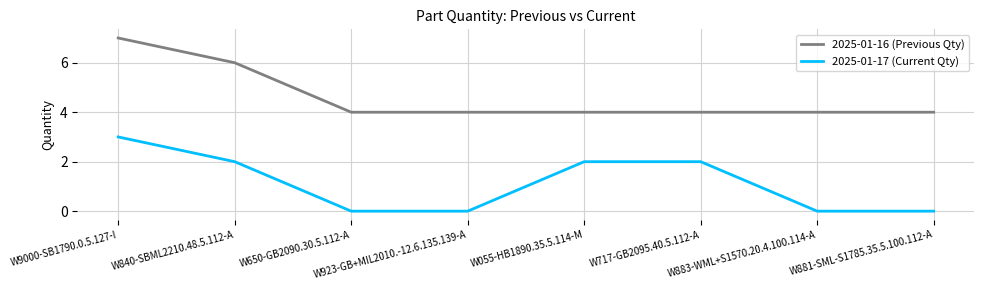

List the series in order of their peak value, highest first.

2025-01-16 (Previous Qty), 2025-01-17 (Current Qty)